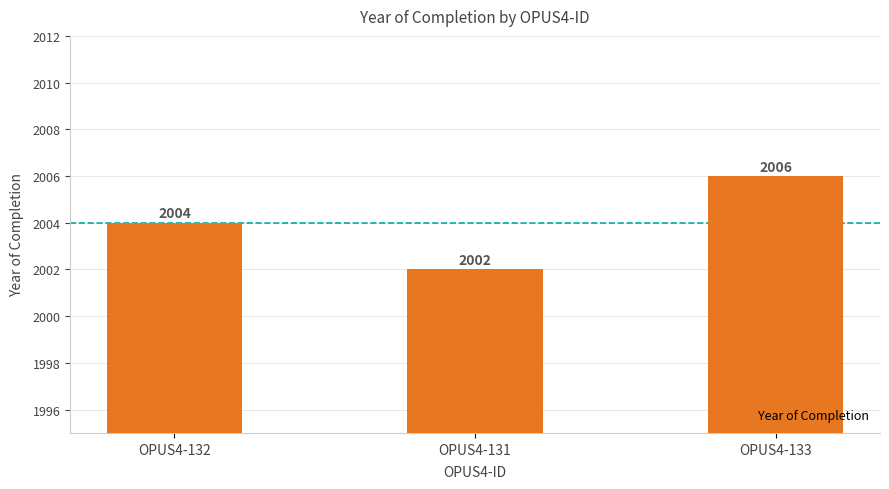

What is the difference between the values at OPUS4-132 and OPUS4-131?

2